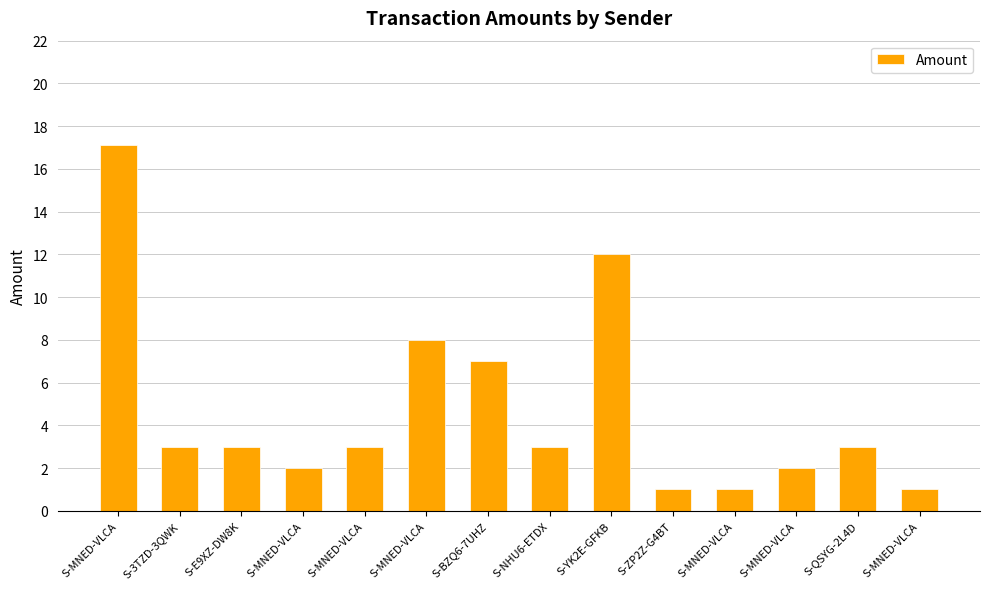

Count the number of data series in this chart.

1